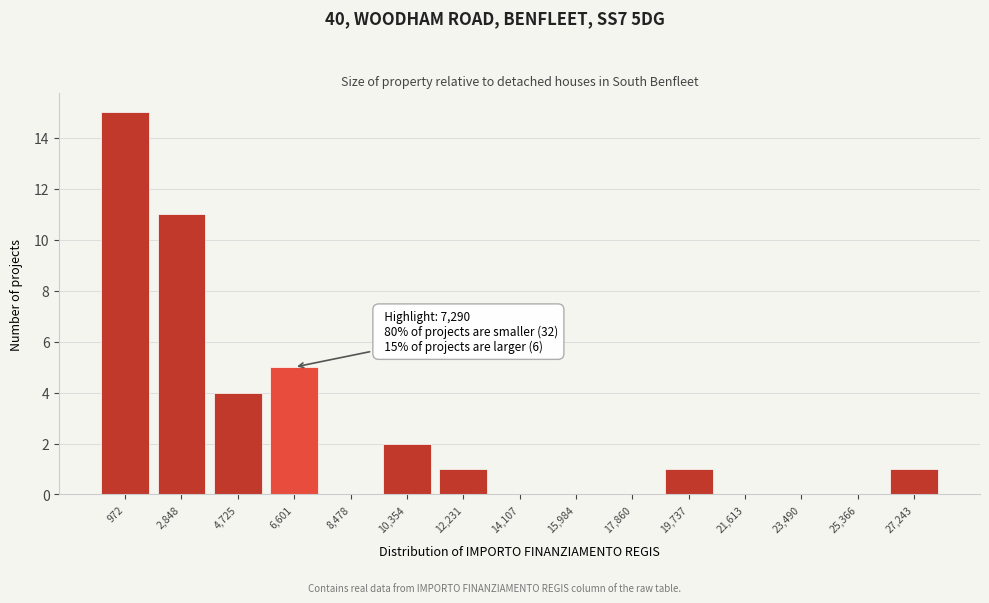

Reading left to right, transcribe all the data shown in this chart.

972=15	2,848=11	4,725=4	6,601=5	8,478=0	10,354=2	12,231=1	14,107=0	15,984=0	17,860=0	19,737=1	21,613=0	23,490=0	25,366=0	27,243=1